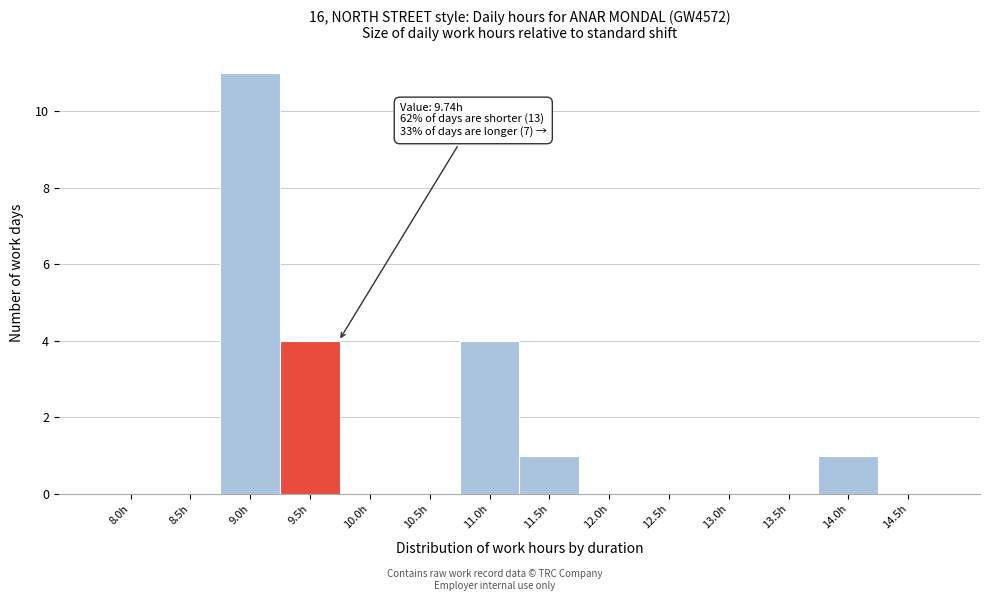

Reading left to right, what are all the values shown in this chart?

8.0h=0	8.5h=0	9.0h=11	9.5h=4	10.0h=0	10.5h=0	11.0h=4	11.5h=1	12.0h=0	12.5h=0	13.0h=0	13.5h=0	14.0h=1	14.5h=0